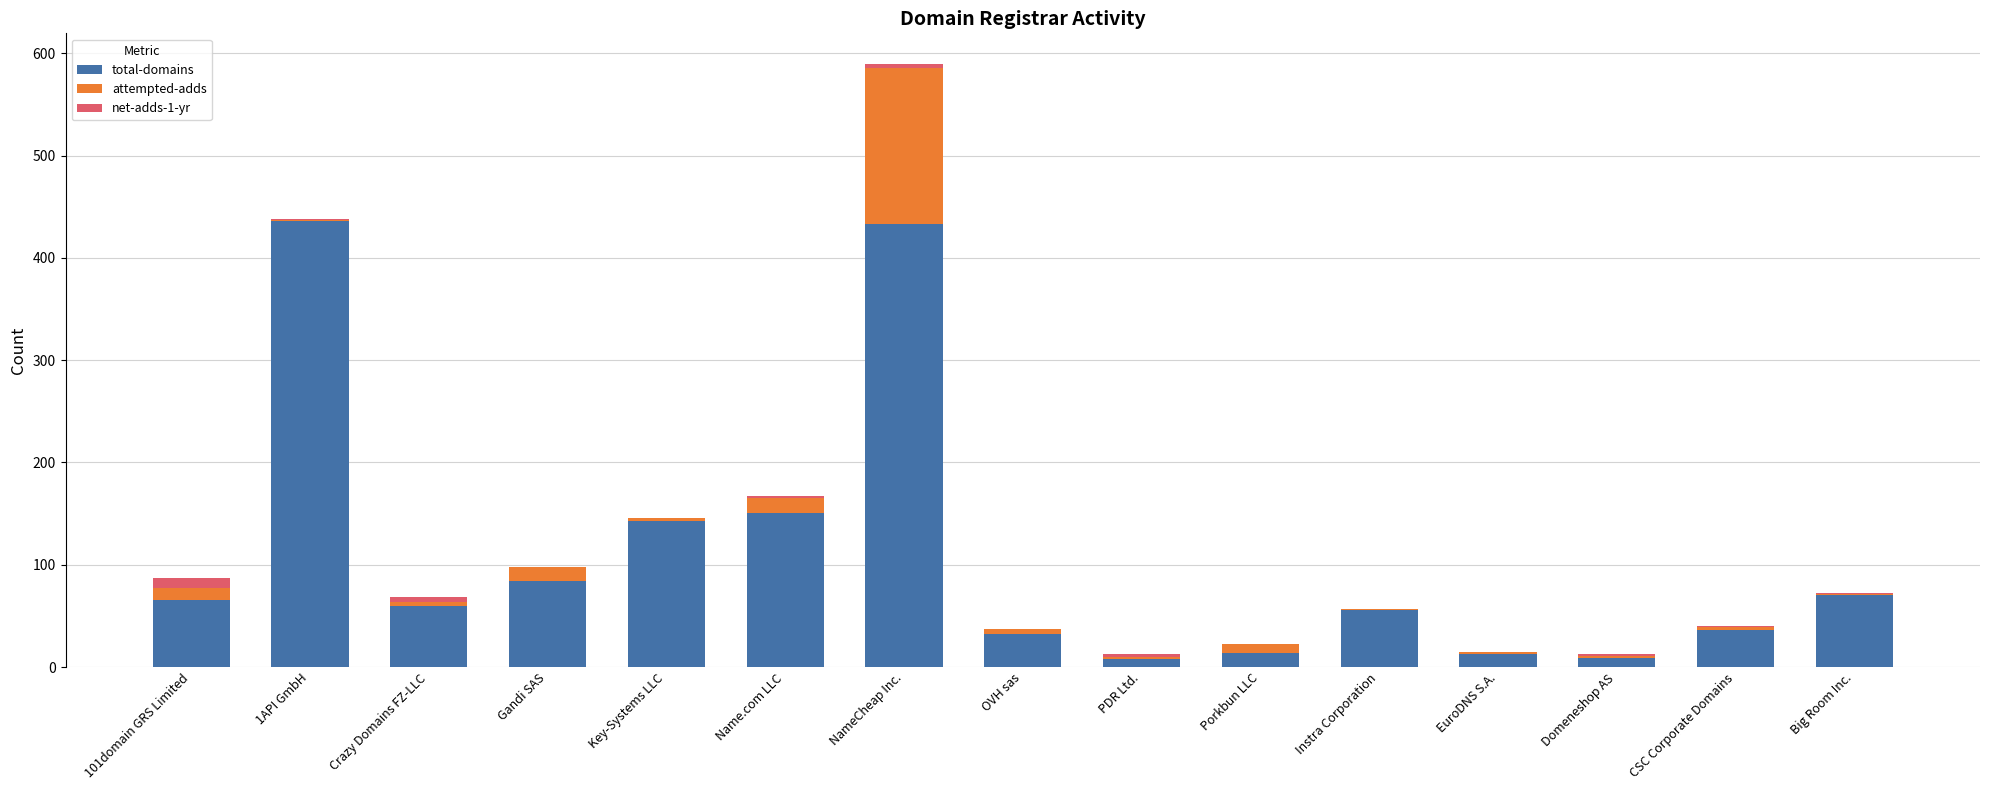

What is the difference between the total-domains values at PDR Ltd. and Domeneshop AS?

1